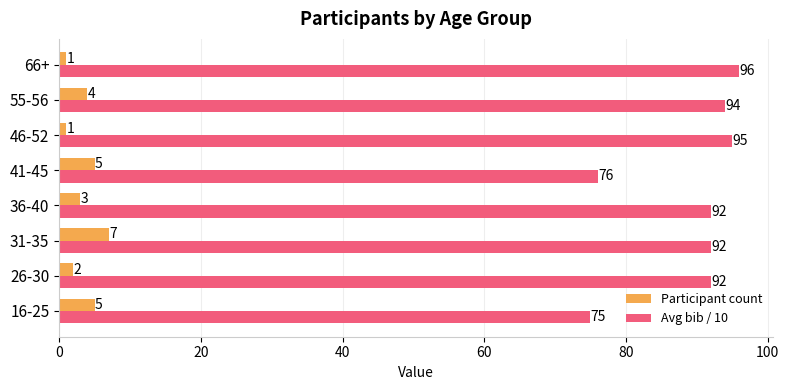

What is the difference between the highest and lowest values at 31-35?

85